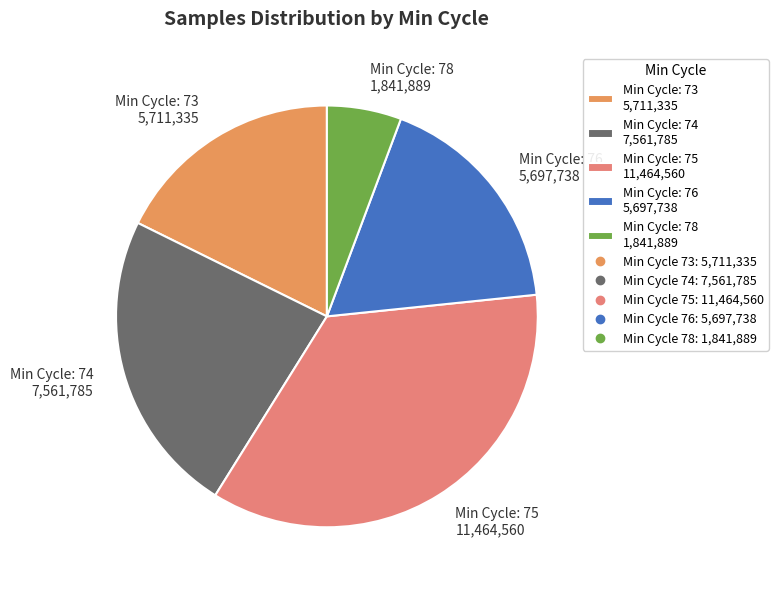

Is the sum of Min Cycle: 76 5,697,738 and Min Cycle: 78 1,841,889 greater than half?

No